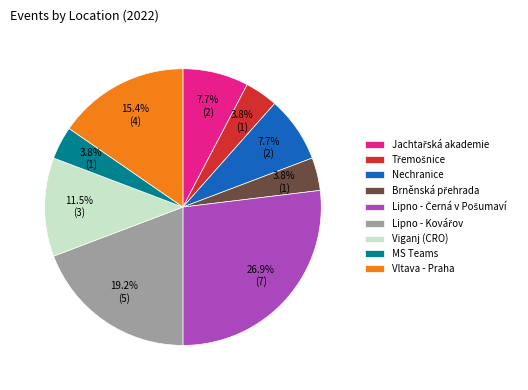

How many segments does this pie chart have?

9